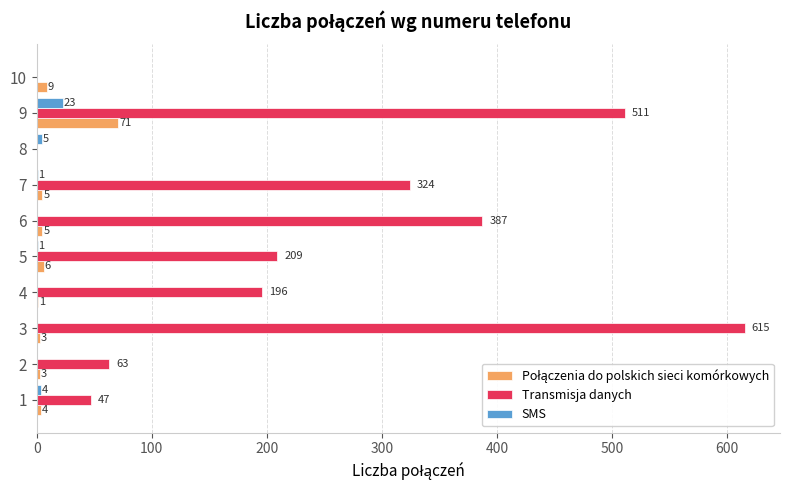

At which label is SMS closest to 11?

8